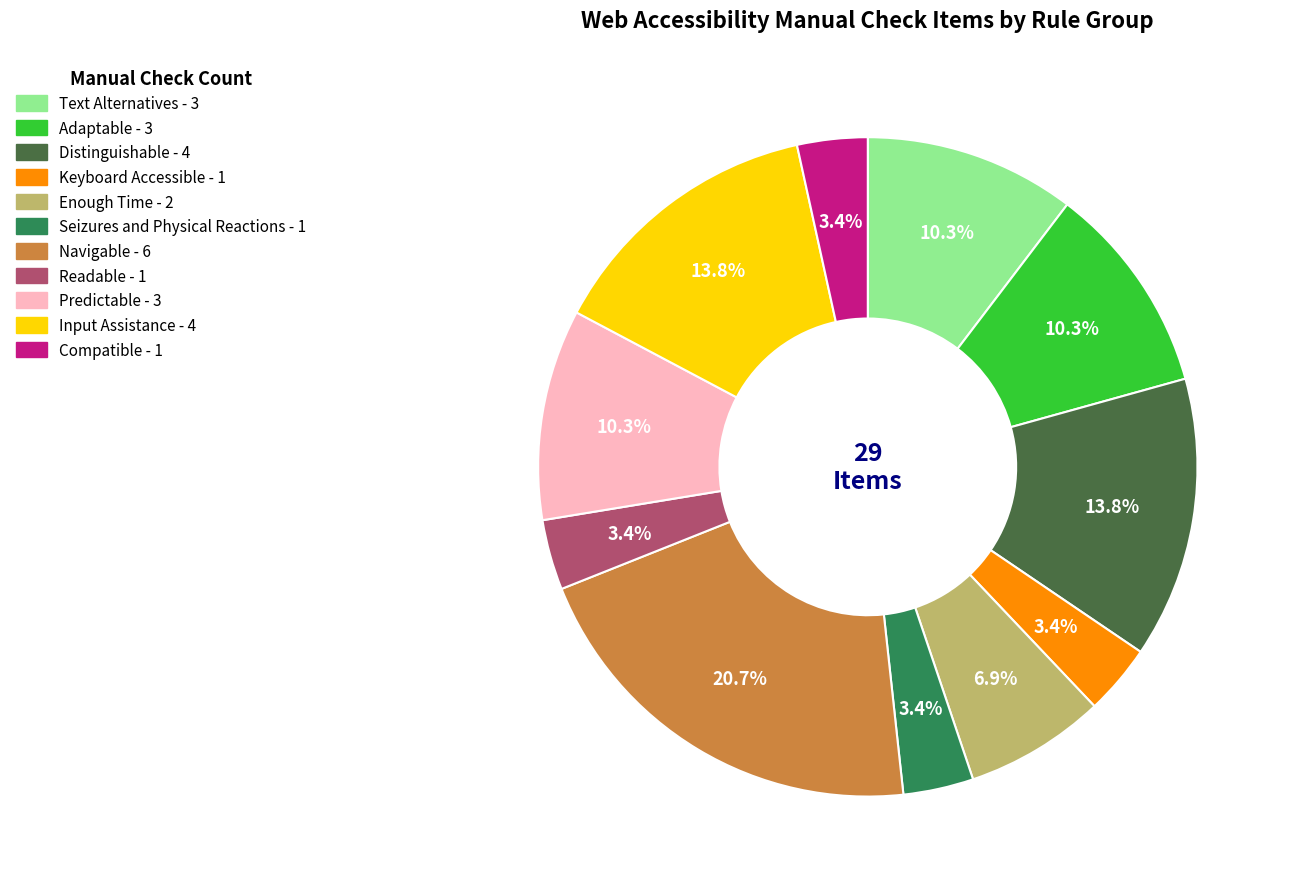

How many segments does this pie chart have?

11